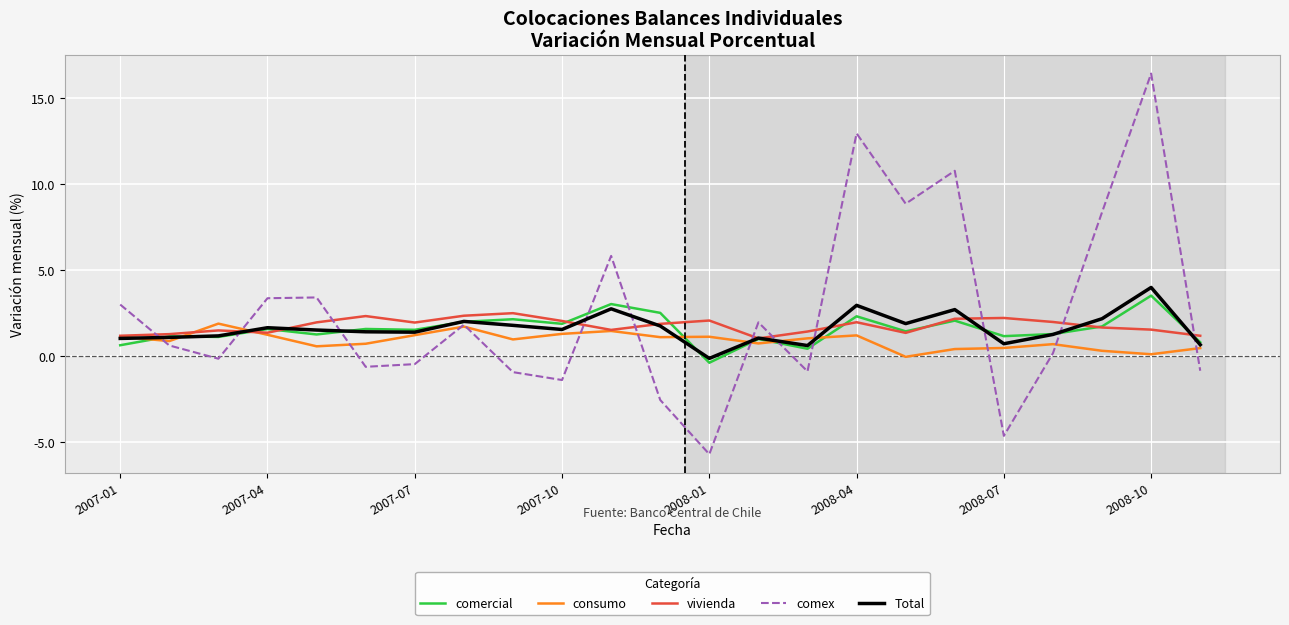

What is the maximum value shown in the chart?

16.4